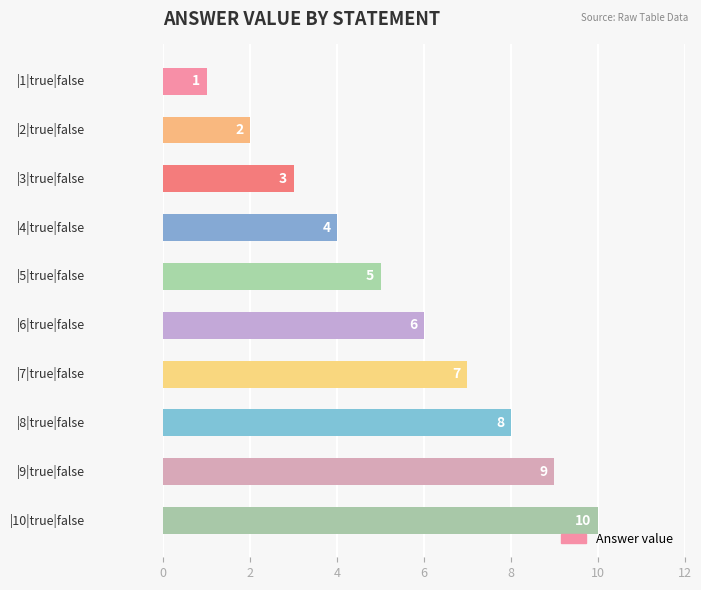

What is the value of the 8th bar from the top?

8